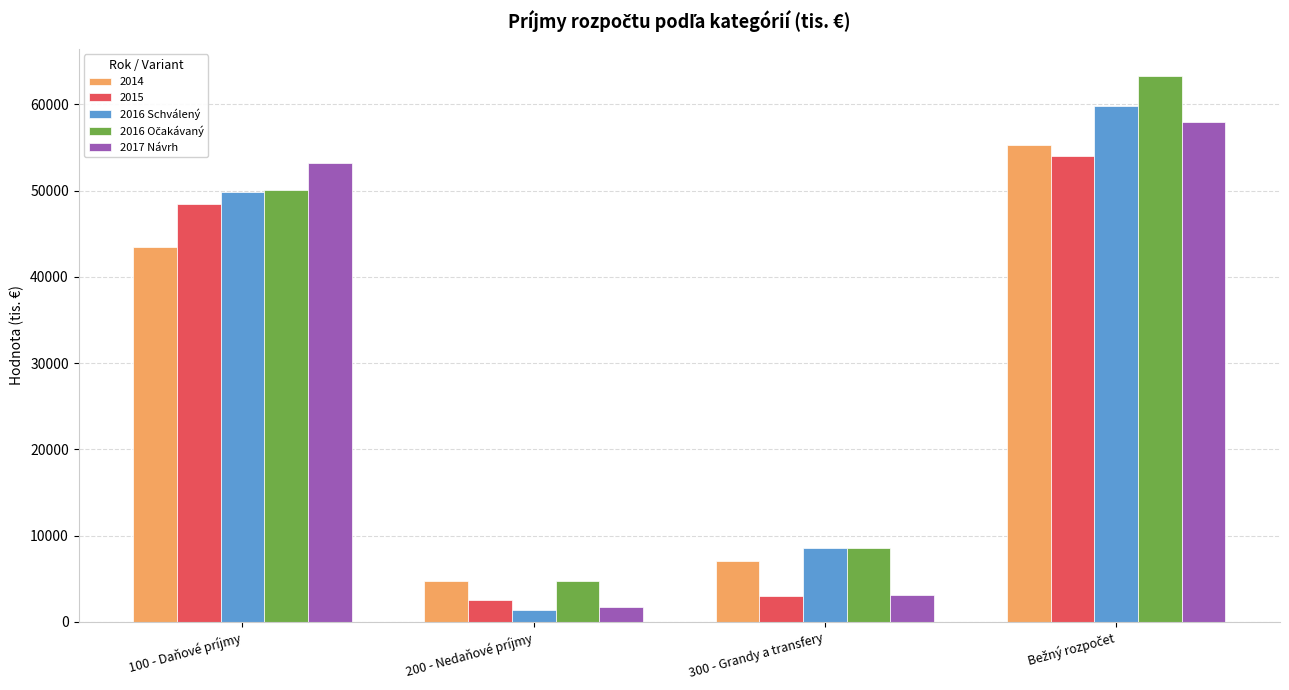

How many distinct data groups are displayed?

5